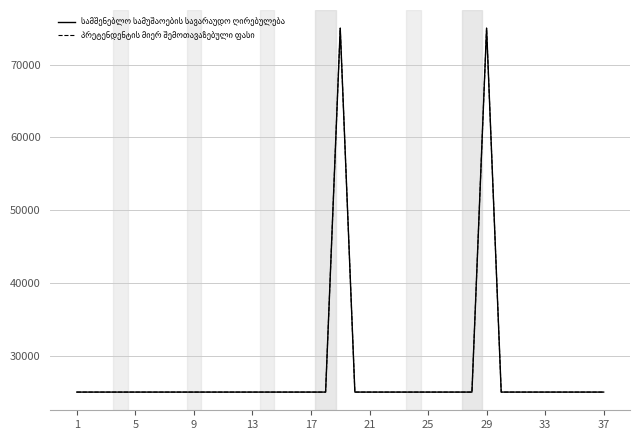

Is this an area chart (filled region under the line)?

No